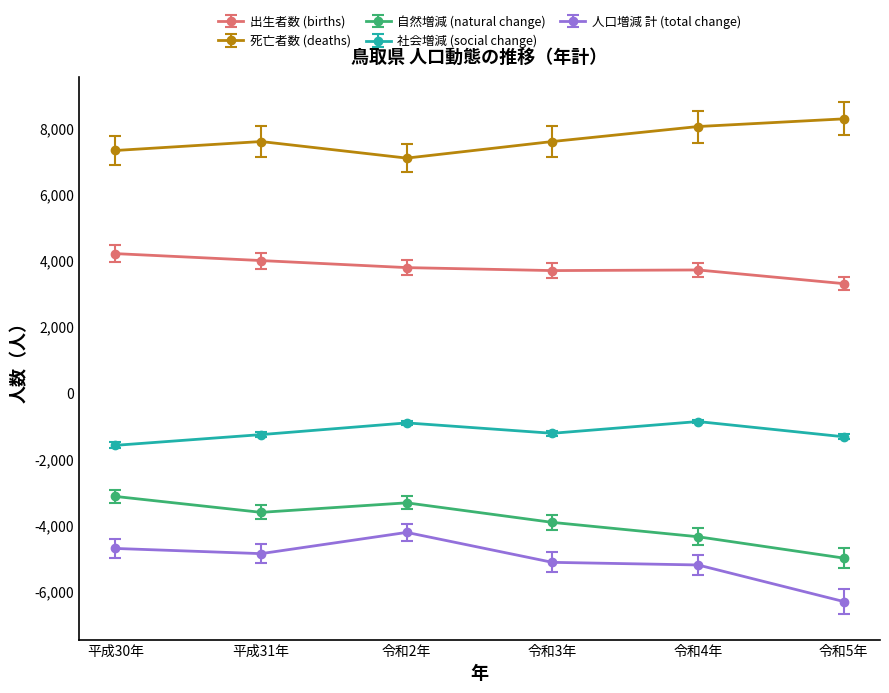

At which label is 自然増減 (natural change) closest to -4048?

令和3年